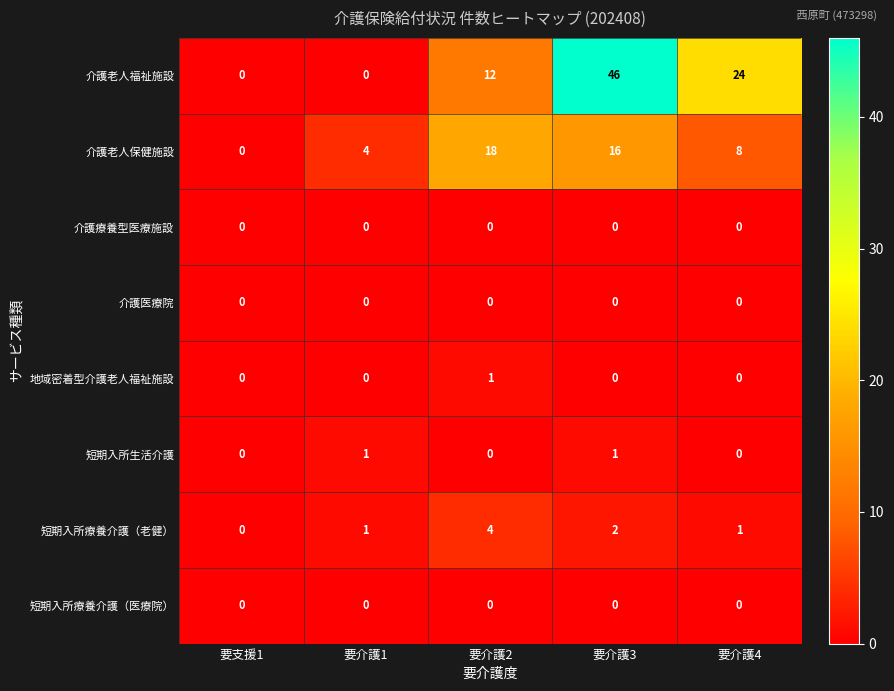

Between 要介護3 and 要介護4, which series saw the biggest shift?

介護老人福祉施設